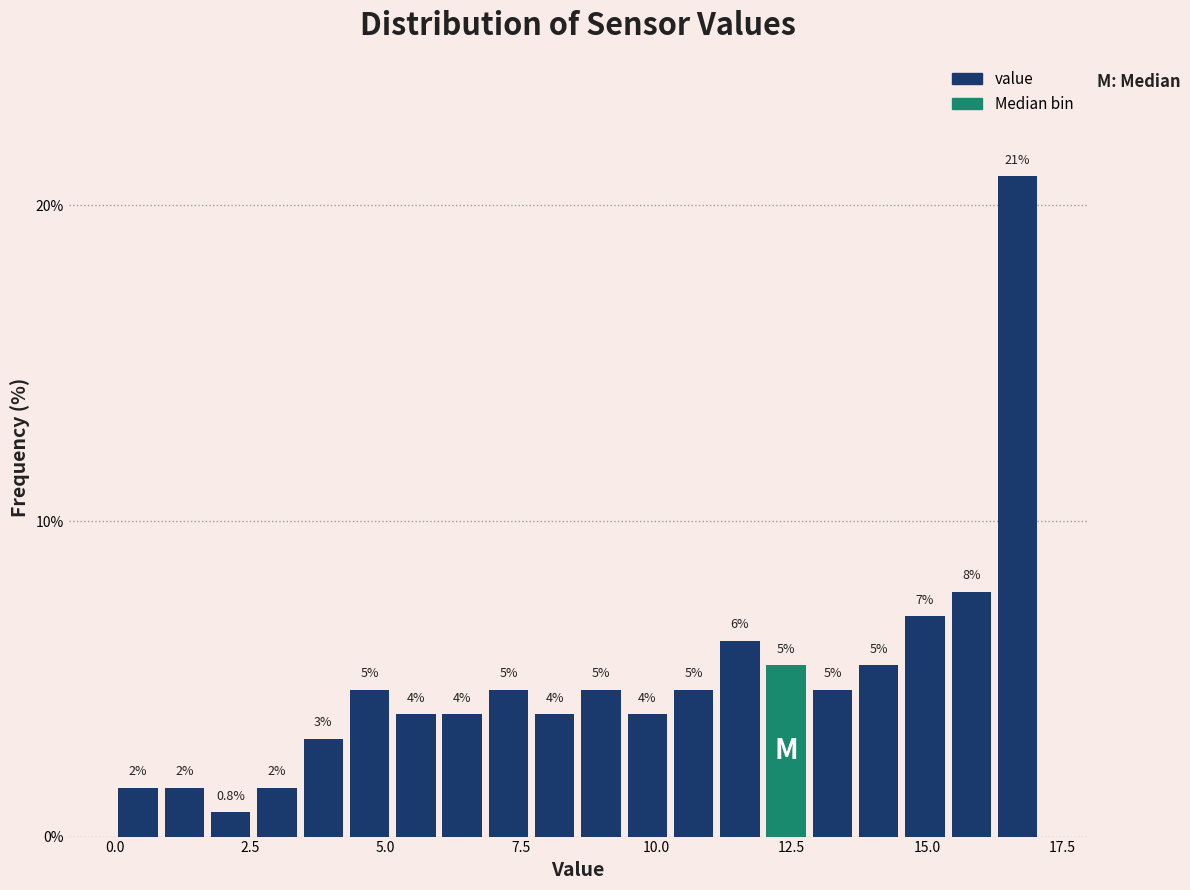

Read against the x-axis, roughly where is the centre of the tallest bar?

16.5